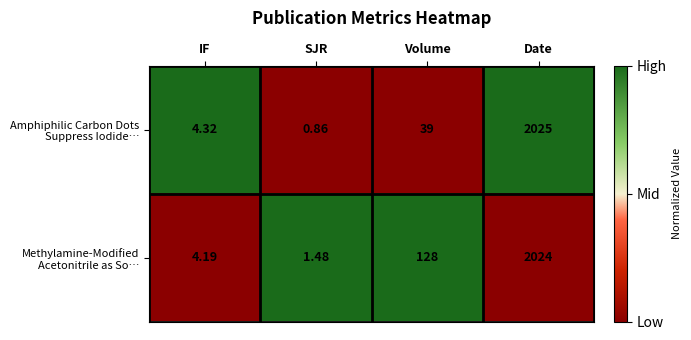

Which category has the highest value across all series?

Date